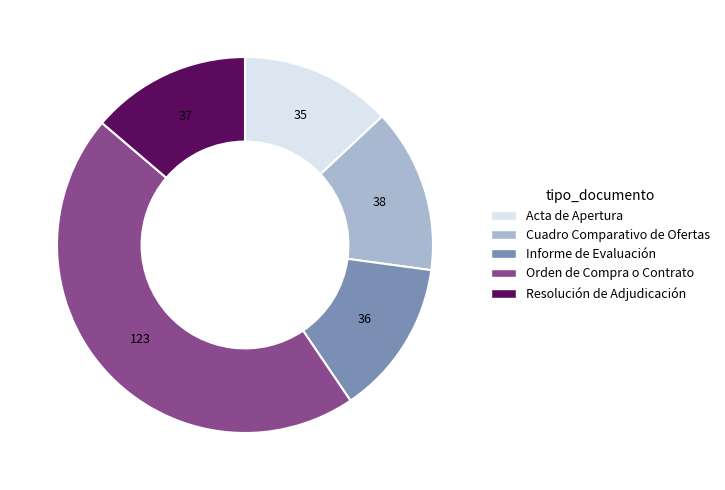

Is it true that Orden de Compra o Contrato is 46% of the pie?

True